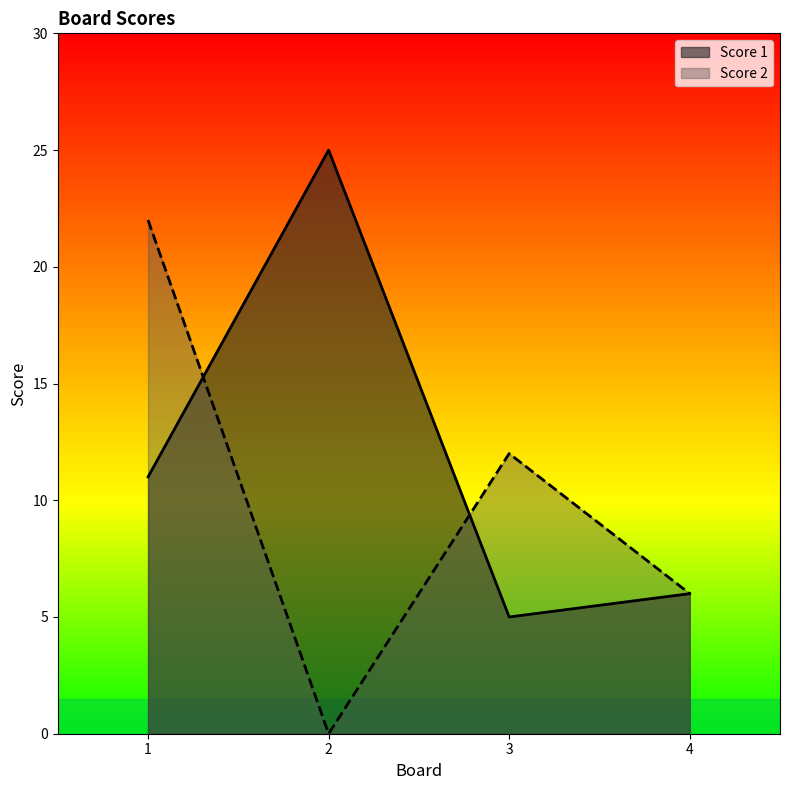

Between 3 and 4, which is larger?

4